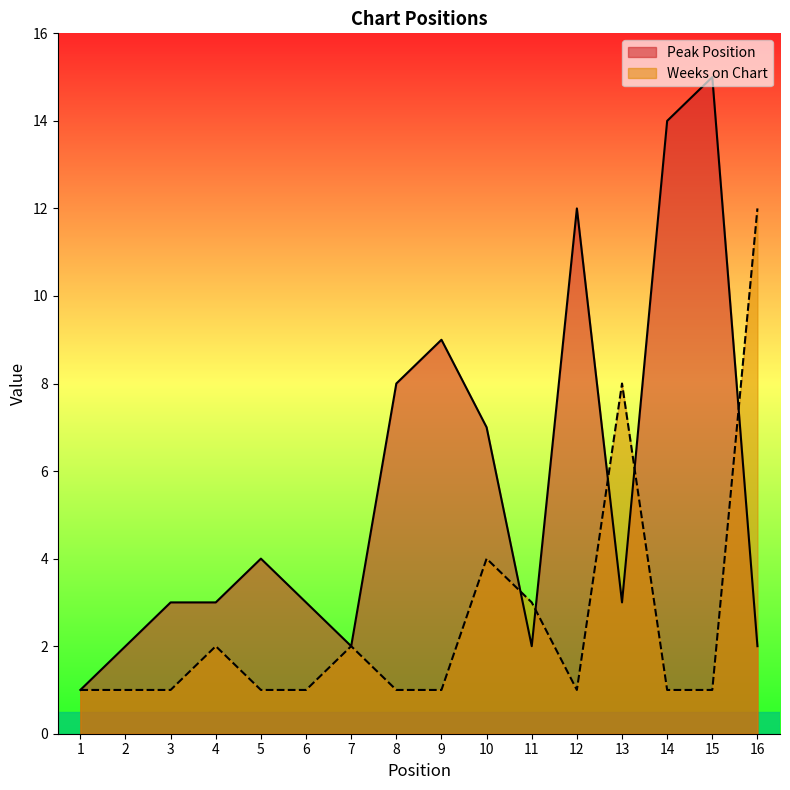

Which has a higher value, 7 or 5?

5